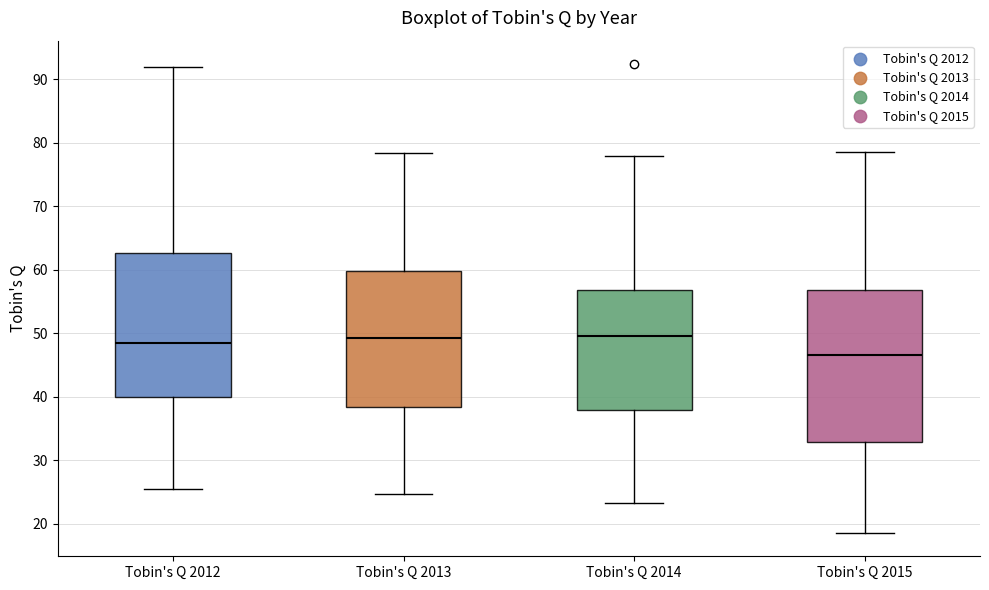

Which box's median line is the lowest?

Tobin's Q 2015